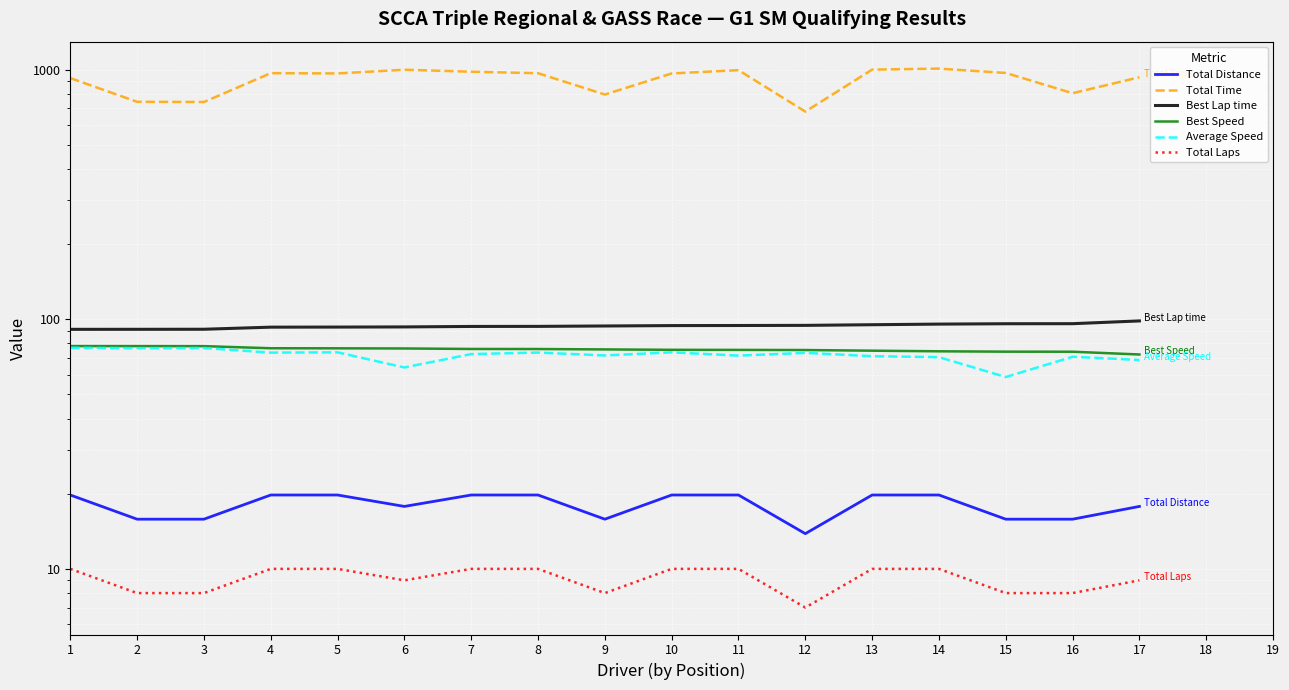

What is the value of the Best Lap time point at the 16th from the left?

96.0